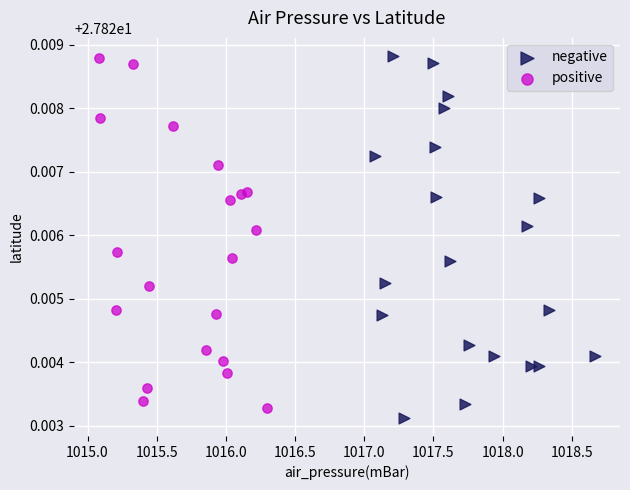

Which series has the largest Y range (max minus min)?

negative